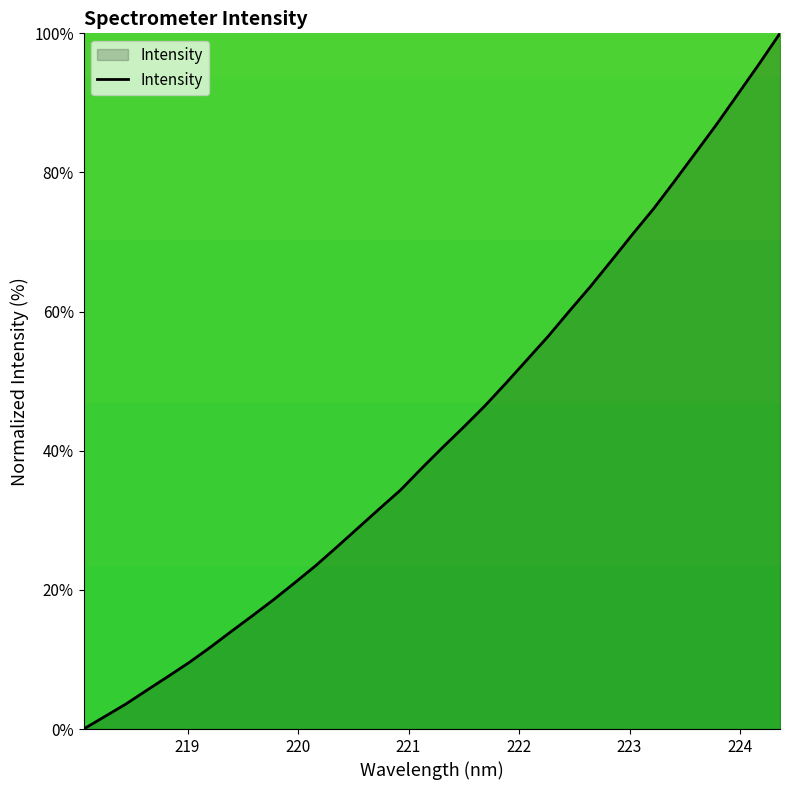

How many lines are shown in the chart?

1